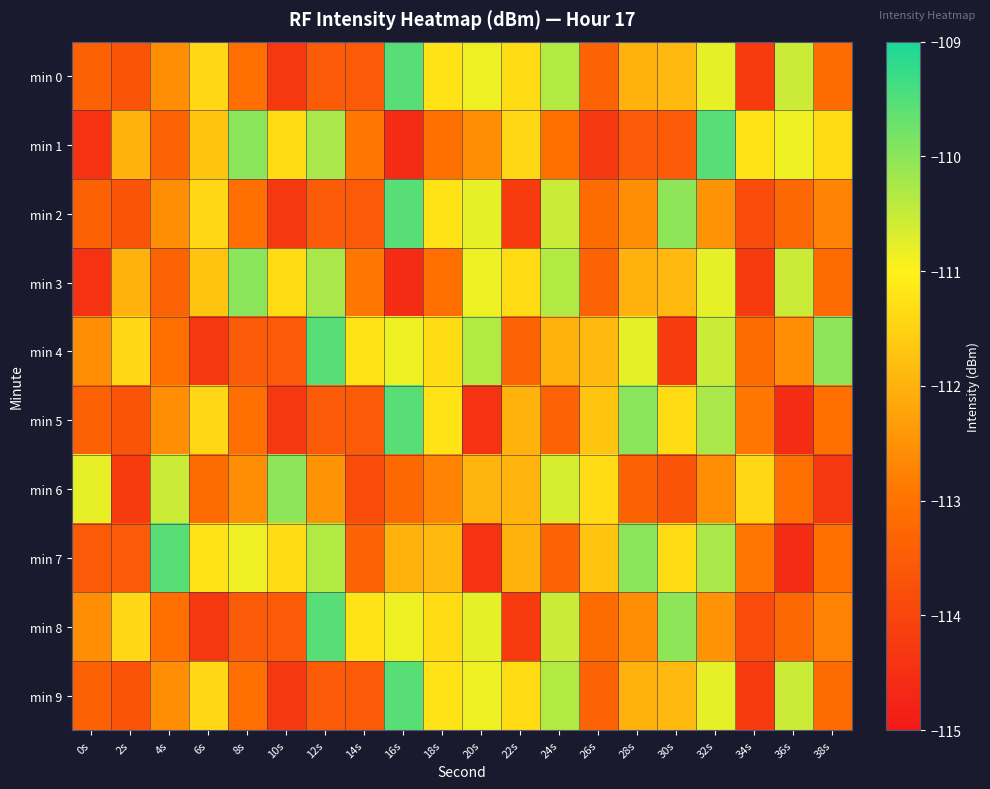

At which category is the sum across all series the highest?

32s